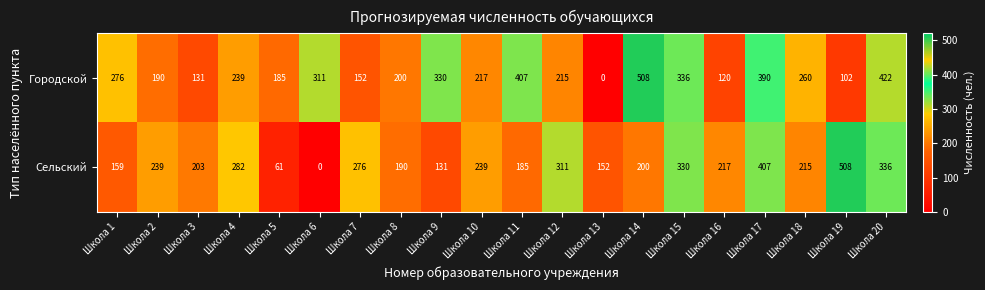

Where is Городской nearest to the value 254?

Школа 18